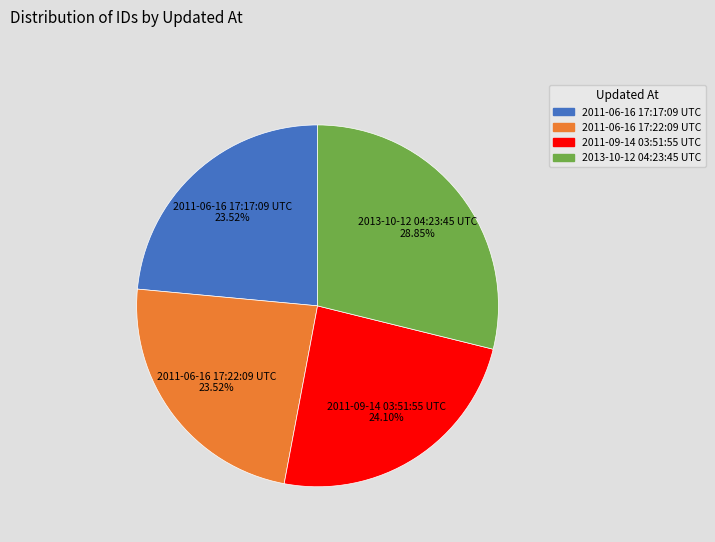

To the nearest percent, what is the average slice percentage?

25%